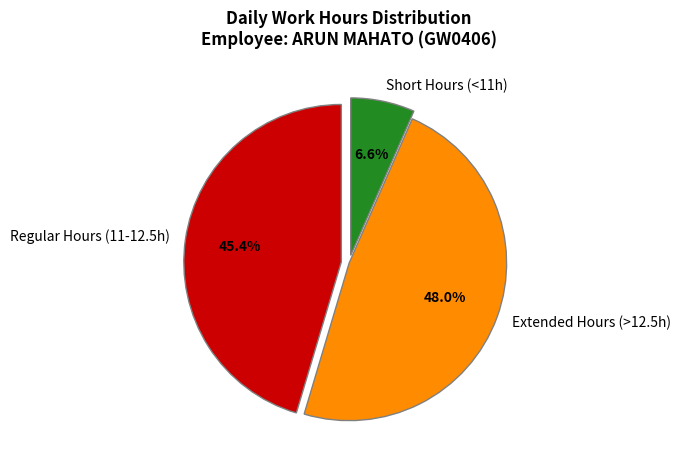

Rank the categories by value from highest to lowest.

Extended Hours (>12.5h), Regular Hours (11-12.5h), Short Hours (<11h)